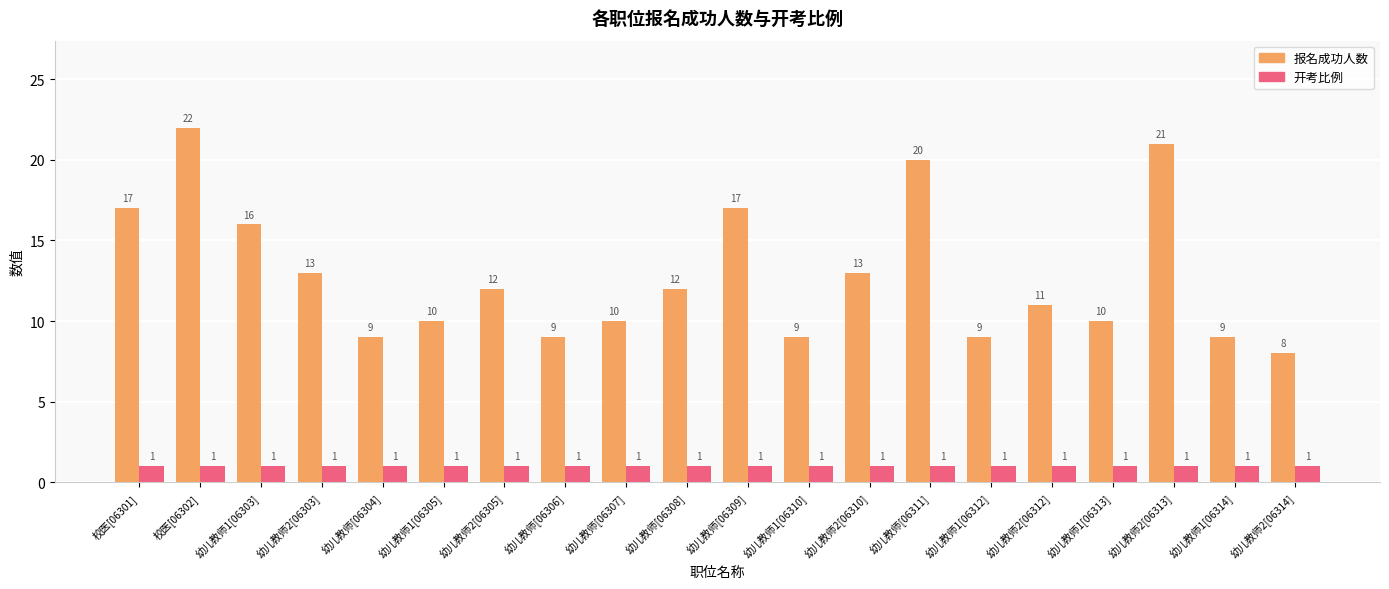

How many bars are there in total?

40